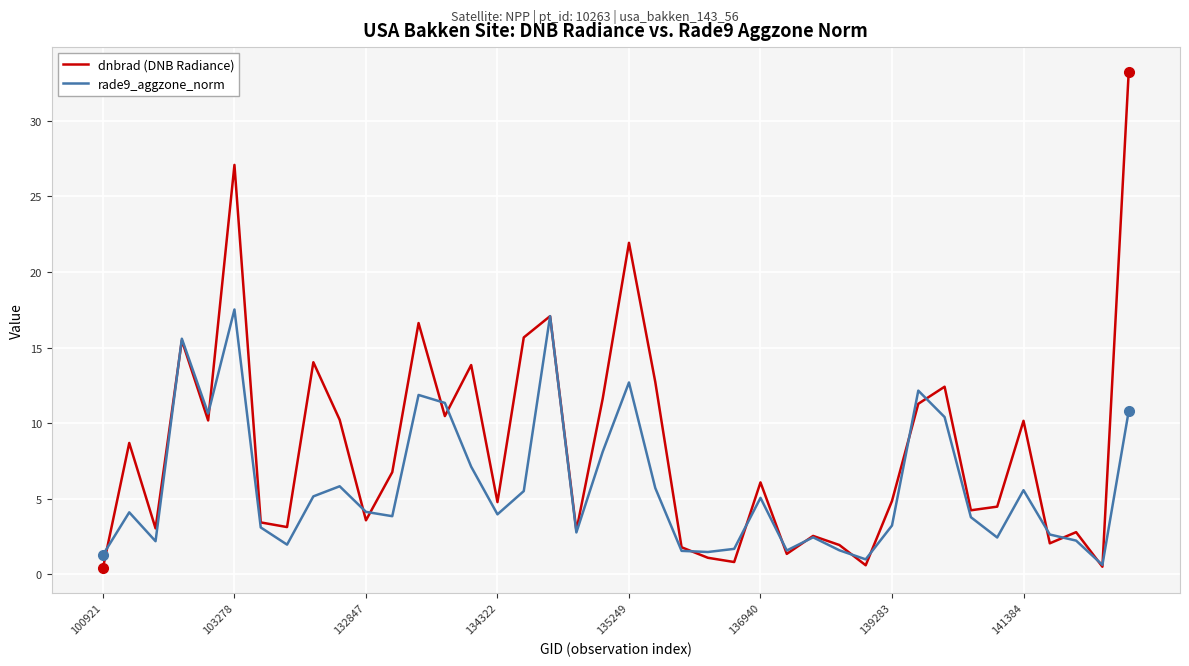

What is the greatest value displayed?

33.2